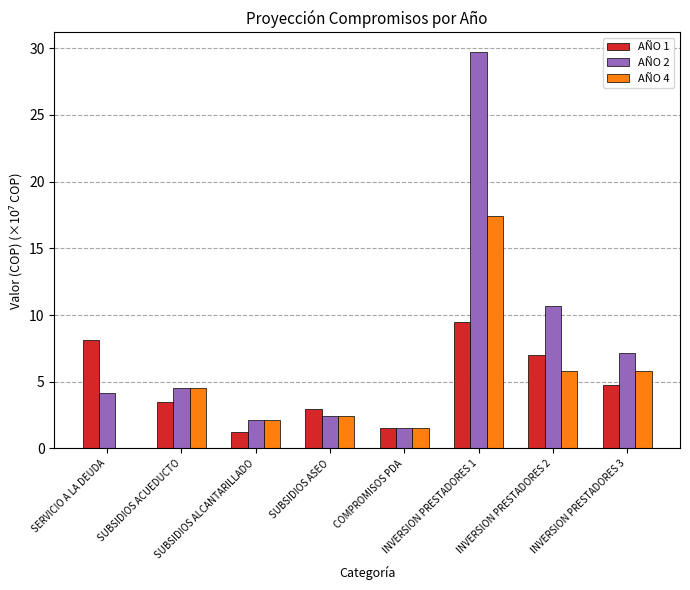

At which category is the sum across all series the highest?

INVERSION PRESTADORES 1